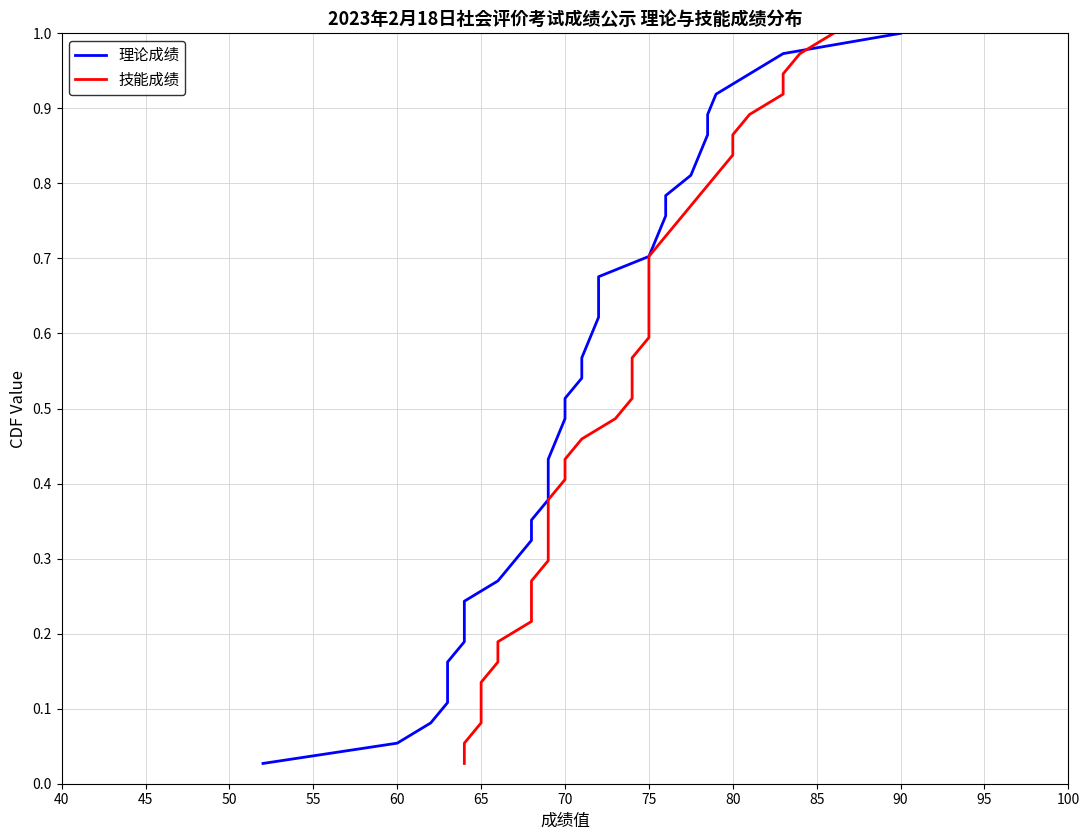

What is the value of the 技能成绩 point at the 20th from the left?

0.5